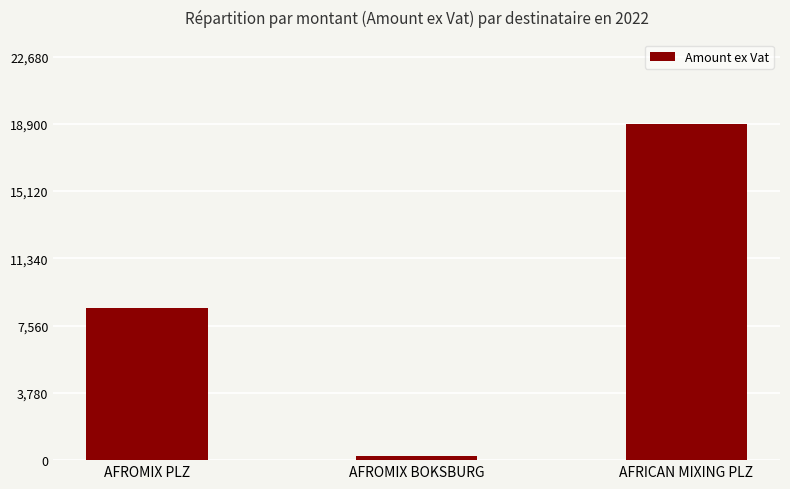

Which has a higher value, AFROMIX PLZ or AFROMIX BOKSBURG?

AFROMIX PLZ